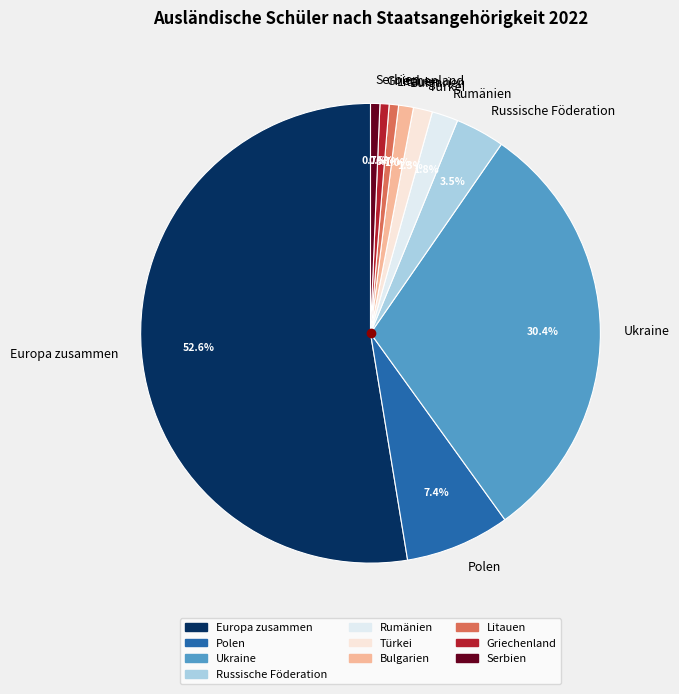

Do Russische Föderation and Griechenland together represent more than half of the pie?

No